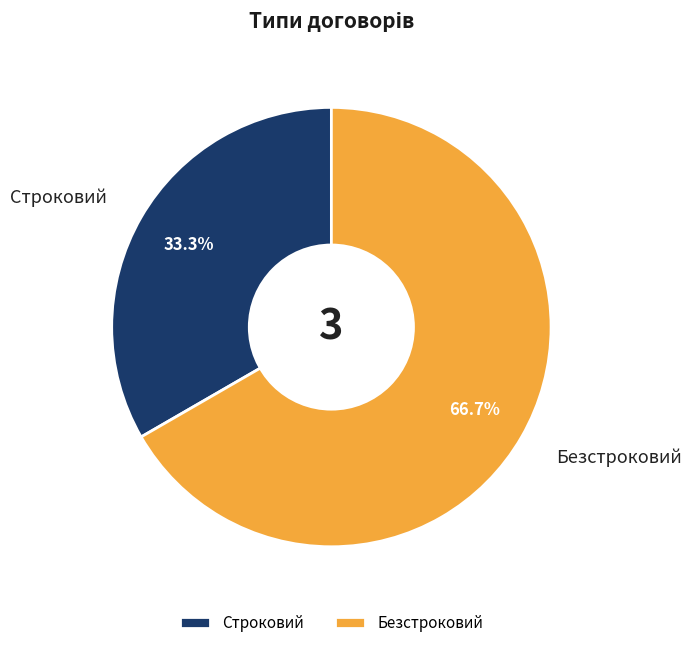

To the nearest percent, what is the average slice percentage?

50%